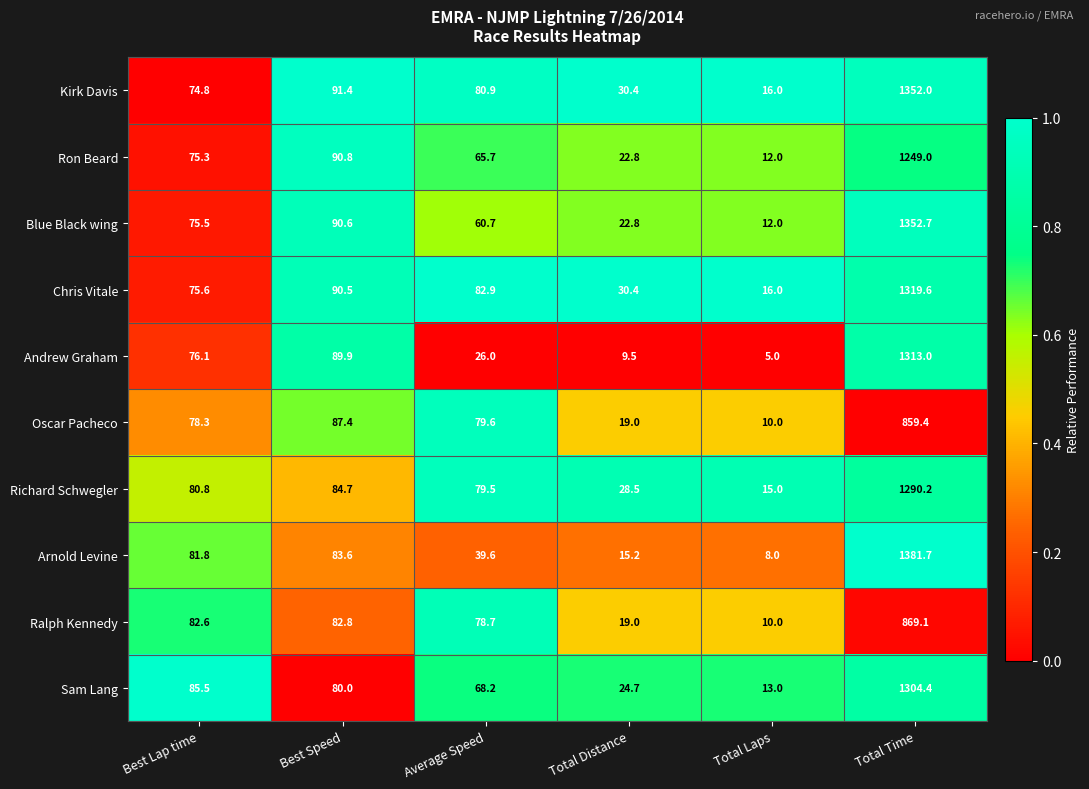

What is the sum of all Sam Lang values?

1575.8